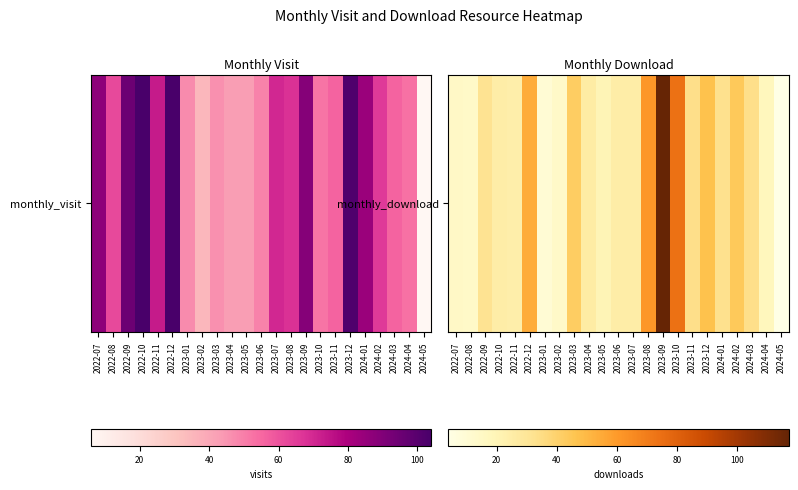

What is the sum of the values at 2022-07 and 2023-02?

29